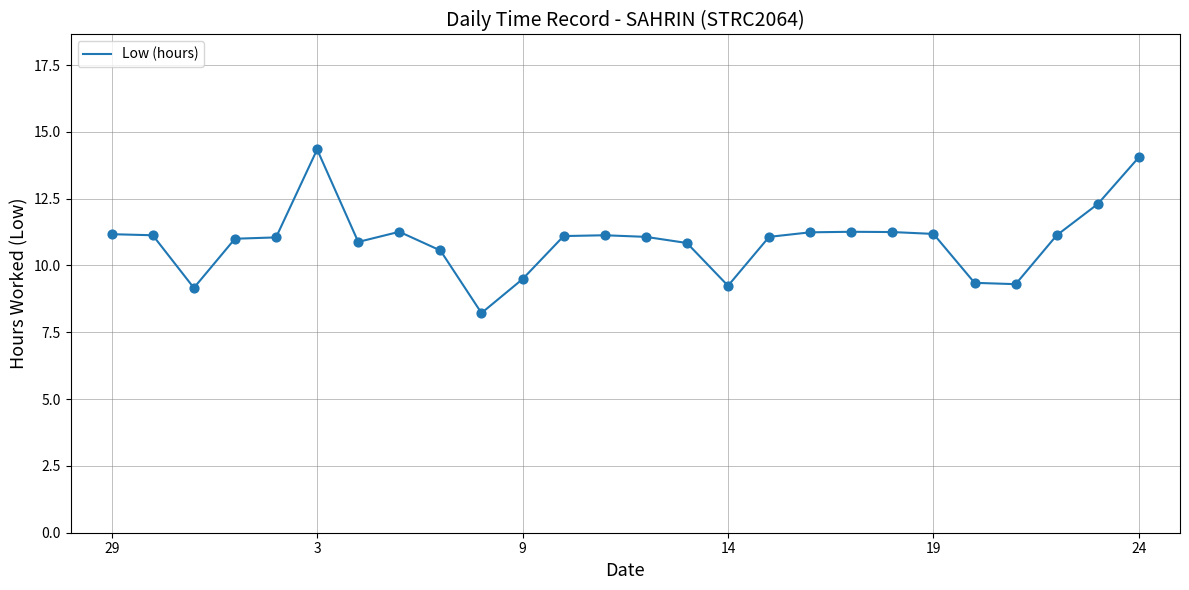

What is the minimum value shown in the chart?

8.2